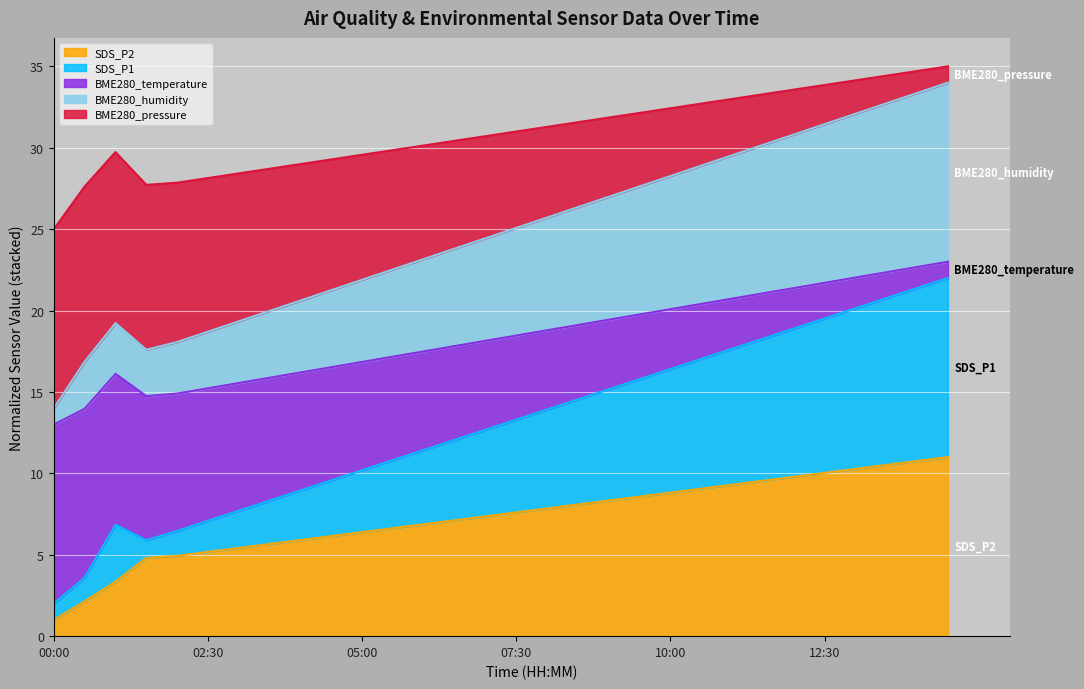

What is the minimum value for SDS_P2?

1.0